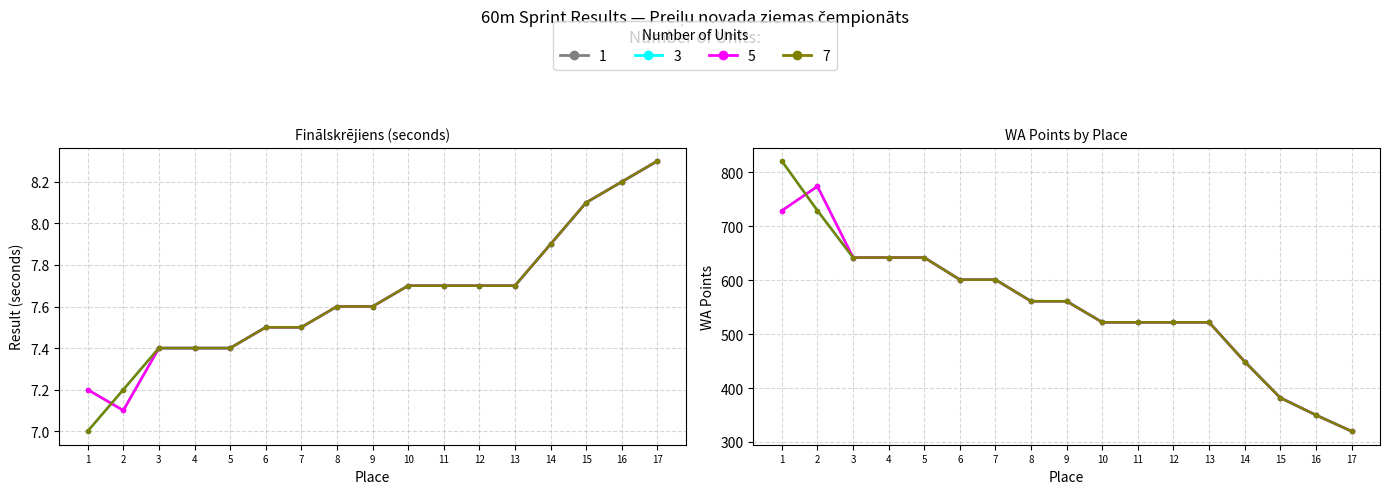

How many data points does each series have?

17